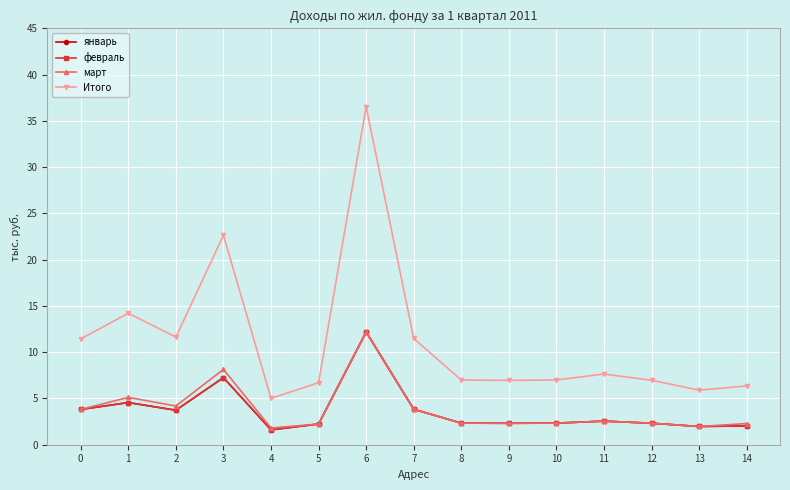

Reading left to right, extract all data points from this chart.

январь: 0=3.8	1=4.6	2=3.7	3=7.2	4=1.6	5=2.2	6=12.2	7=3.8	8=2.3	9=2.3	10=2.3	11=2.5	12=2.3	13=2.0	14=2.0
февраль: 0=3.8	1=4.6	2=3.7	3=7.2	4=1.6	5=2.2	6=12.2	7=3.8	8=2.3	9=2.3	10=2.3	11=2.5	12=2.3	13=2.0	14=2.0
март: 0=3.8	1=5.1	2=4.2	3=8.1	4=1.8	5=2.2	6=12.2	7=3.8	8=2.3	9=2.3	10=2.3	11=2.5	12=2.3	13=2.0	14=2.3
Итого: 0=11.4	1=14.2	2=11.6	3=22.6	4=5.0	5=6.7	6=36.5	7=11.5	8=7.0	9=6.9	10=7.0	11=7.6	12=7.0	13=5.9	14=6.3